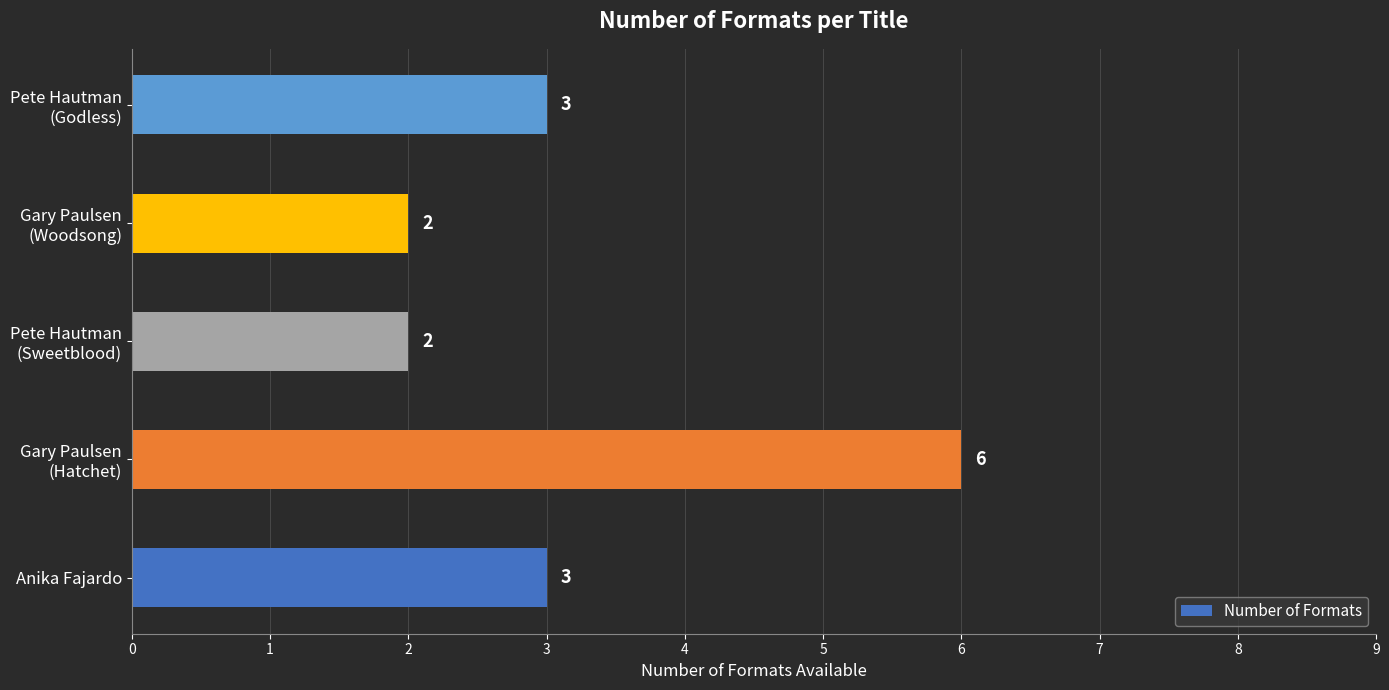

Count the number of data series in this chart.

1